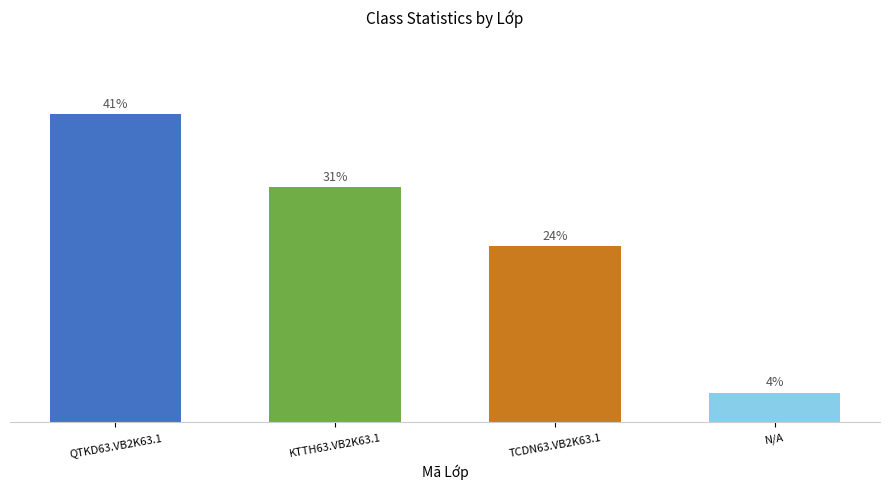

Are the bars horizontal?

No